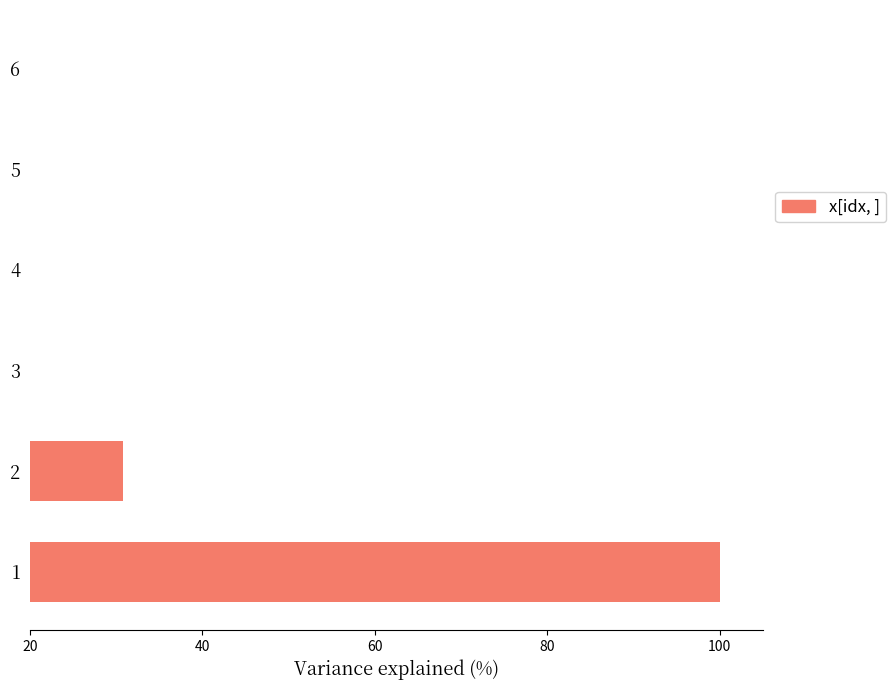

Count the number of data series in this chart.

1